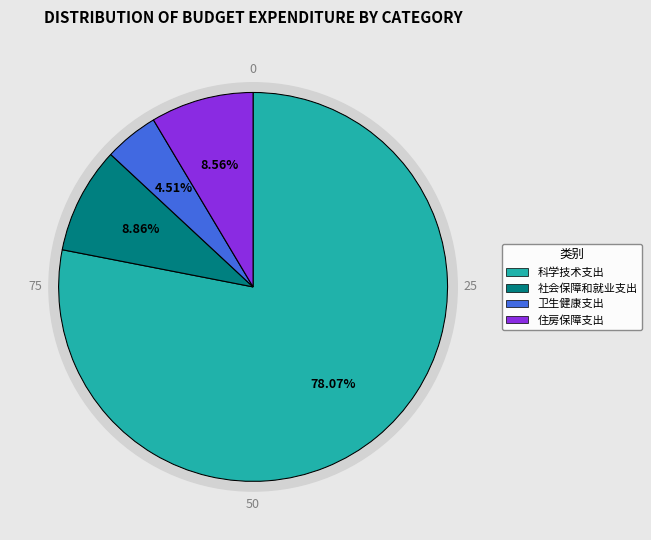

Is it true that 住房保障支出 is 1% of the pie?

False